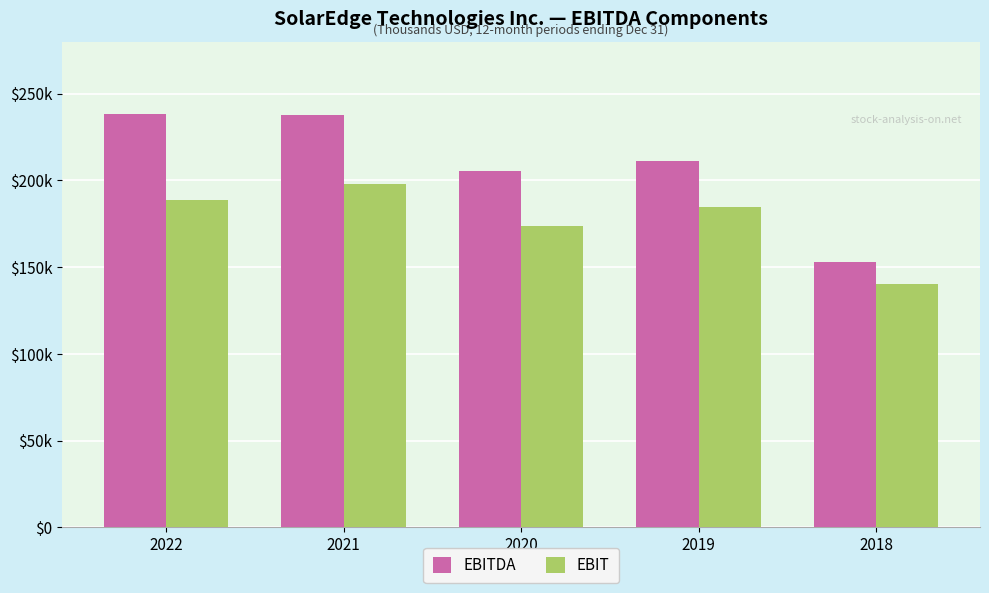

What are all the series names shown in the legend?

EBITDA, EBIT